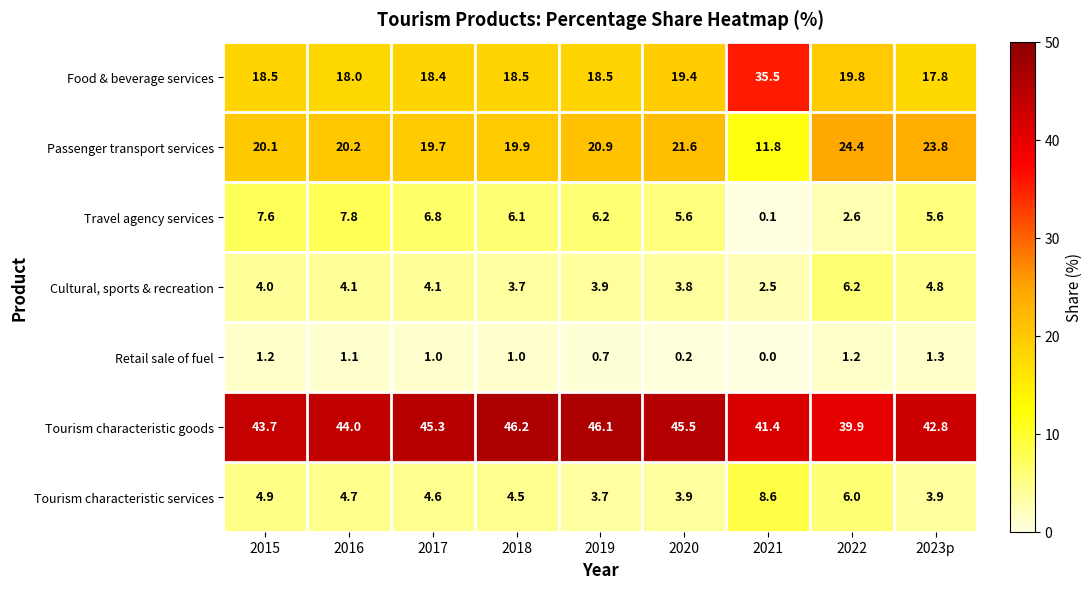

Which category has the highest value in the Passenger transport services series?

2022